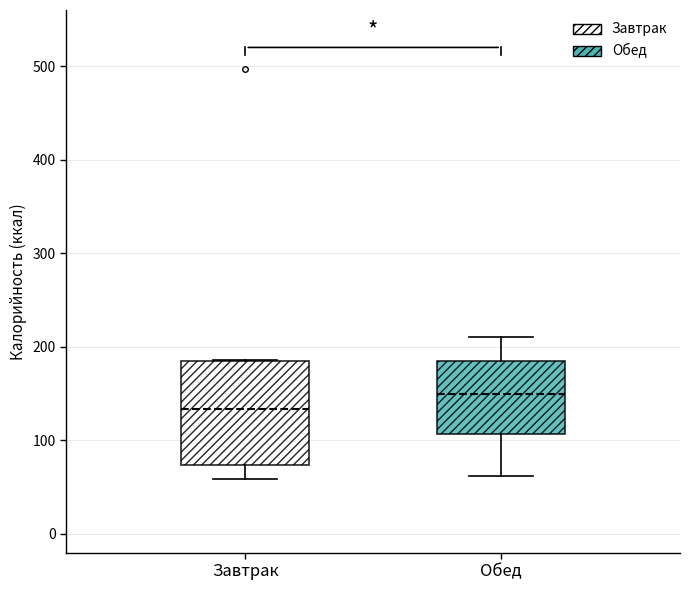

Which box is the tallest, from its lower edge to its upper edge?

Завтрак